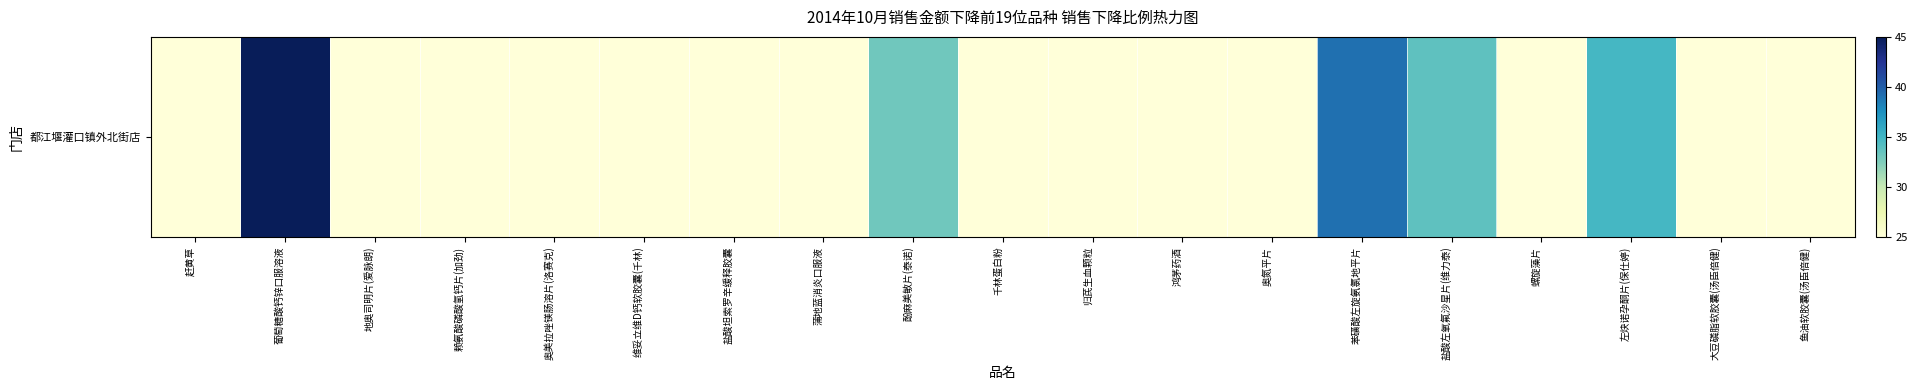

The chart shows a value of 36.4 at 螺旋藻片. True or false?

False